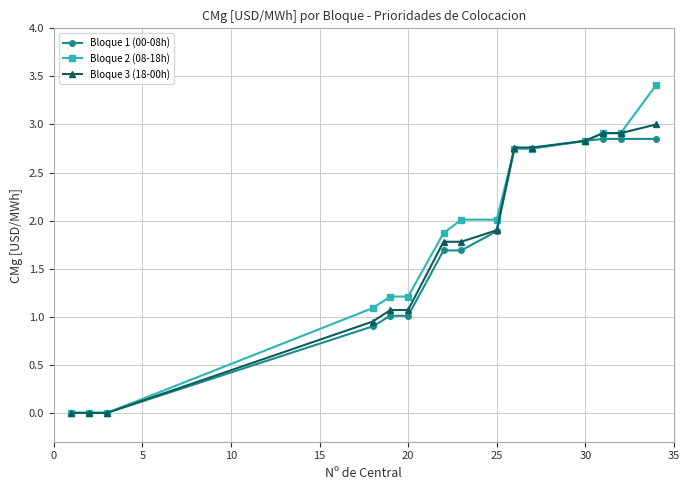

What is the value of the Bloque 3 (18-00h) point at the 8th from the left?

1.8